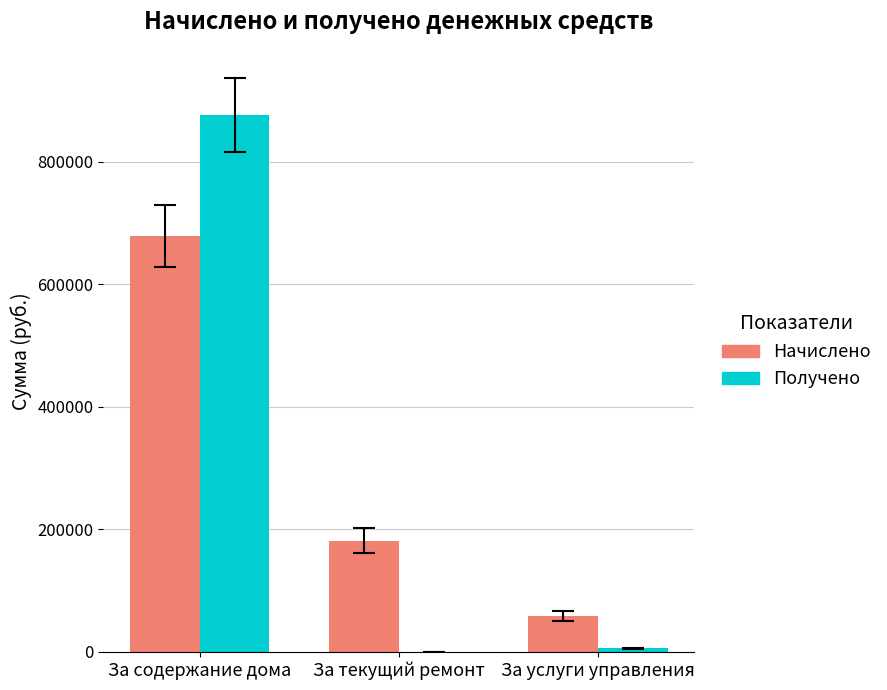

What is the sum of all Получено values?

881442.5